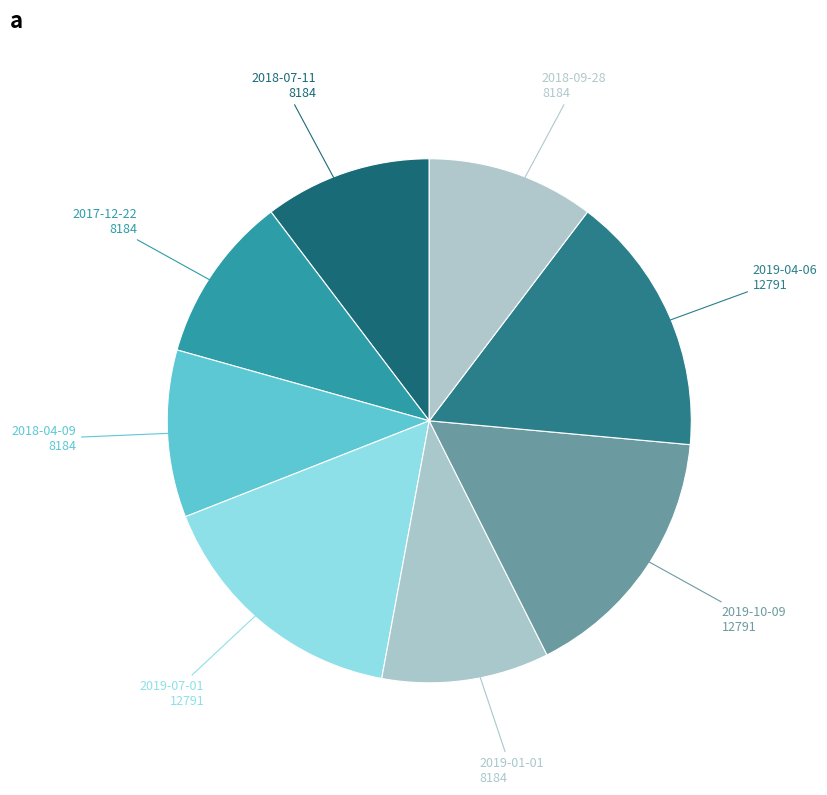

What is the ratio of the value at 2017-12-22 to the value at 2019-04-06?

0.6